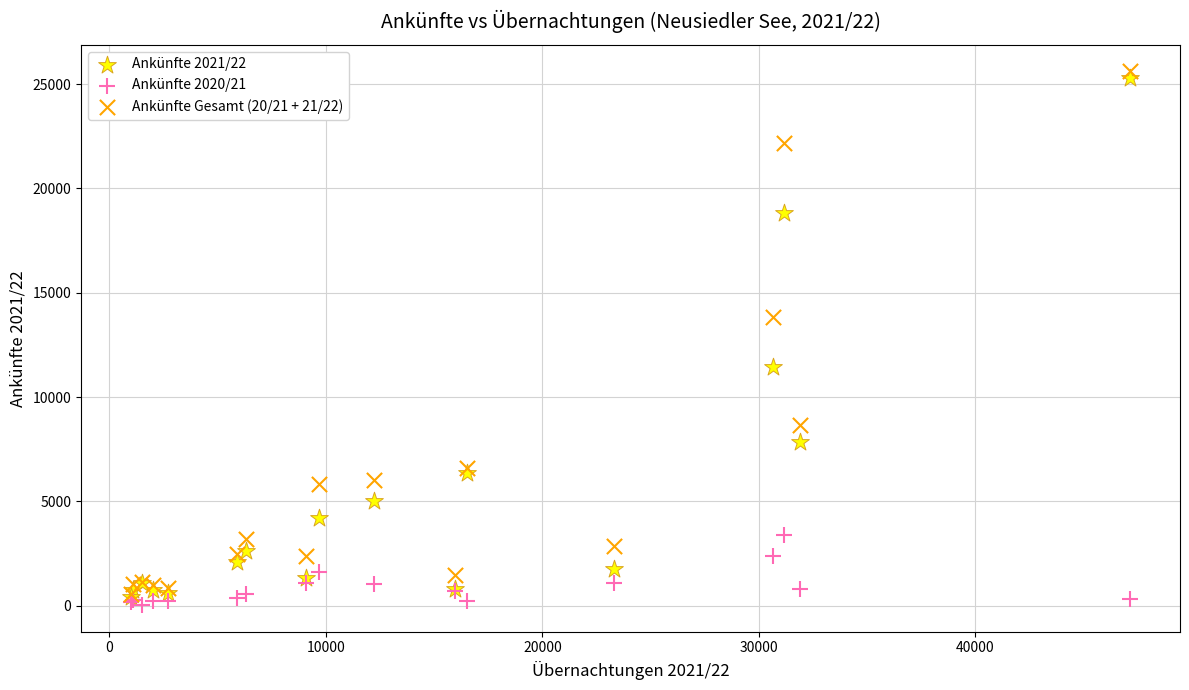

Which series contains the highest Y value?

Ankünfte Gesamt (20/21 + 21/22)